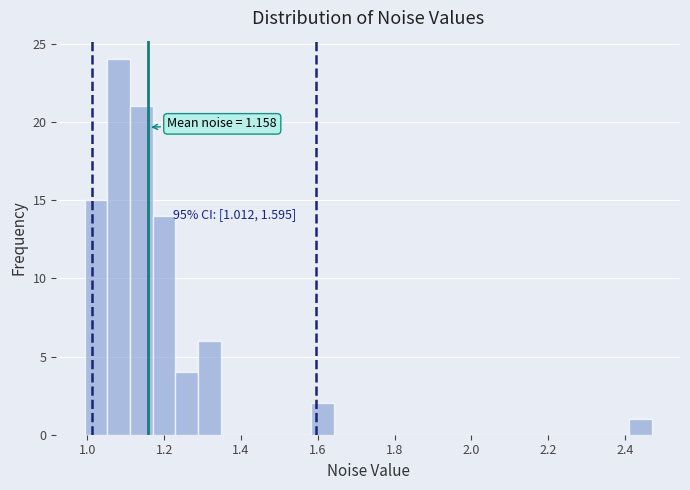

Read against the x-axis, roughly where is the centre of the tallest bar?

1.08